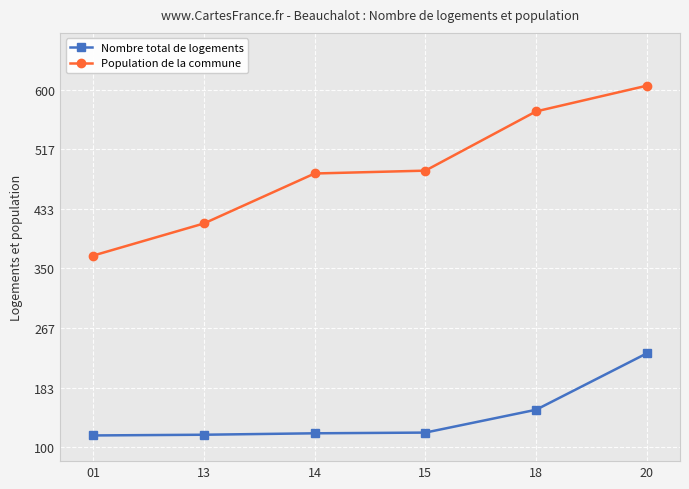

True or false: Nombre total de logements and Population de la commune intersect in this chart.

False